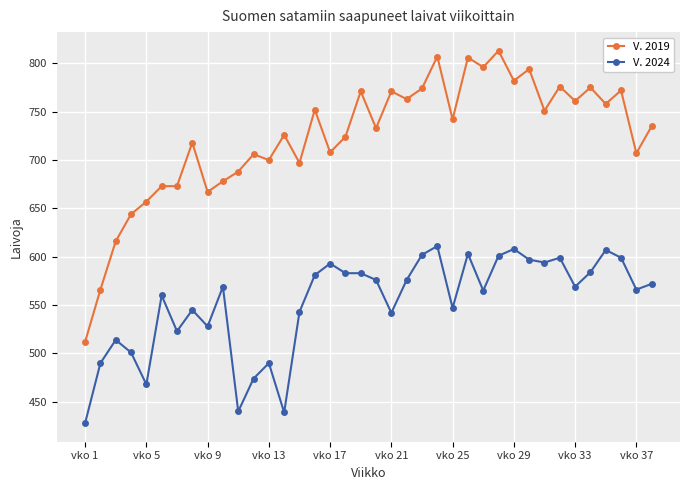

Rank the series by their maximum value, from lowest to highest.

V. 2024, V. 2019